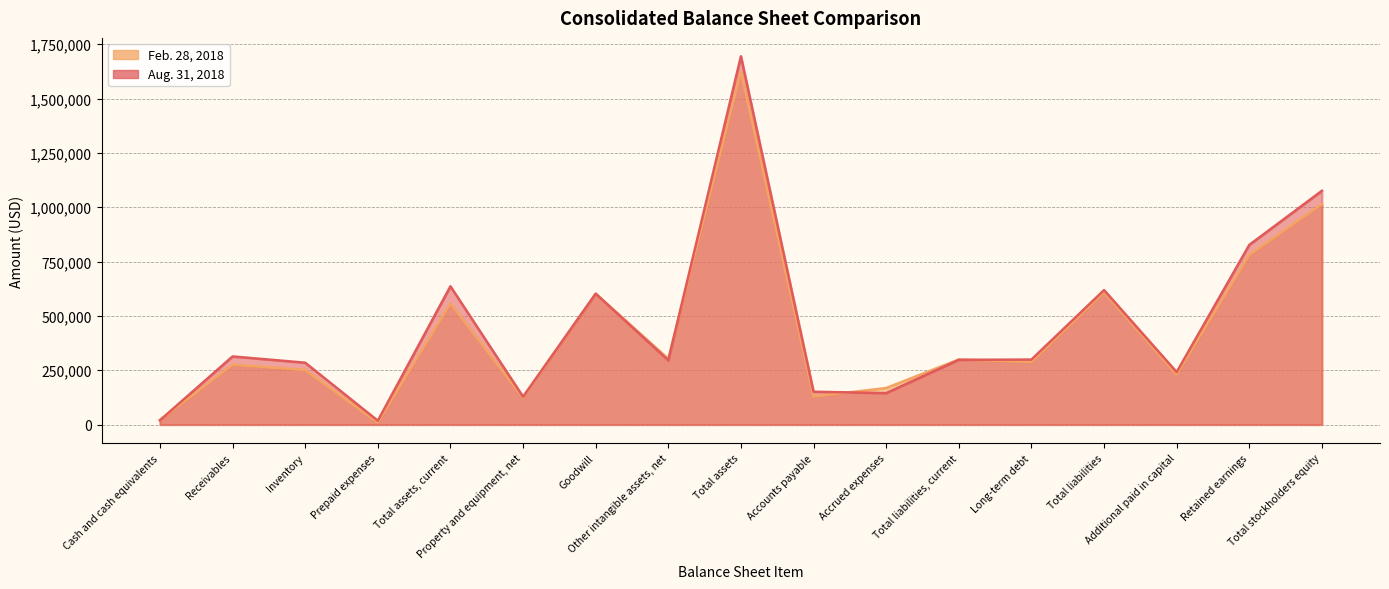

How many values in the Aug. 31, 2018 series exceed 298007?

8